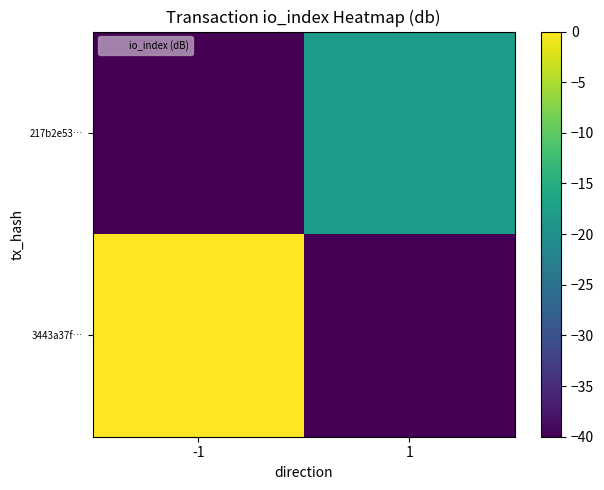

At which category is the sum across all series the highest?

-1